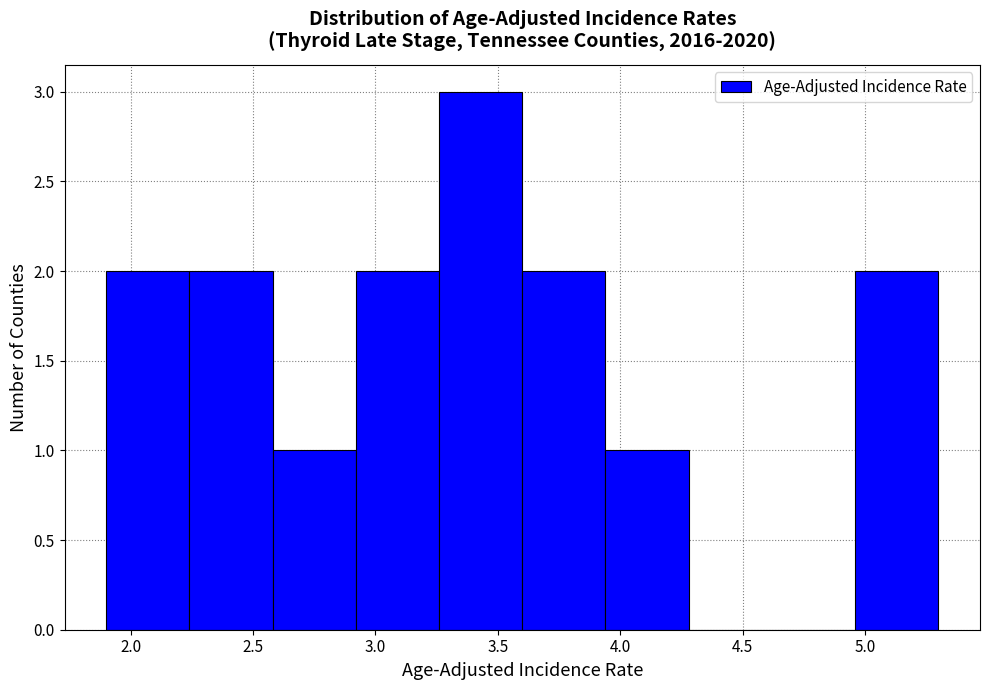

Which range on the x-axis has the tallest bar?

3.26 to 3.60